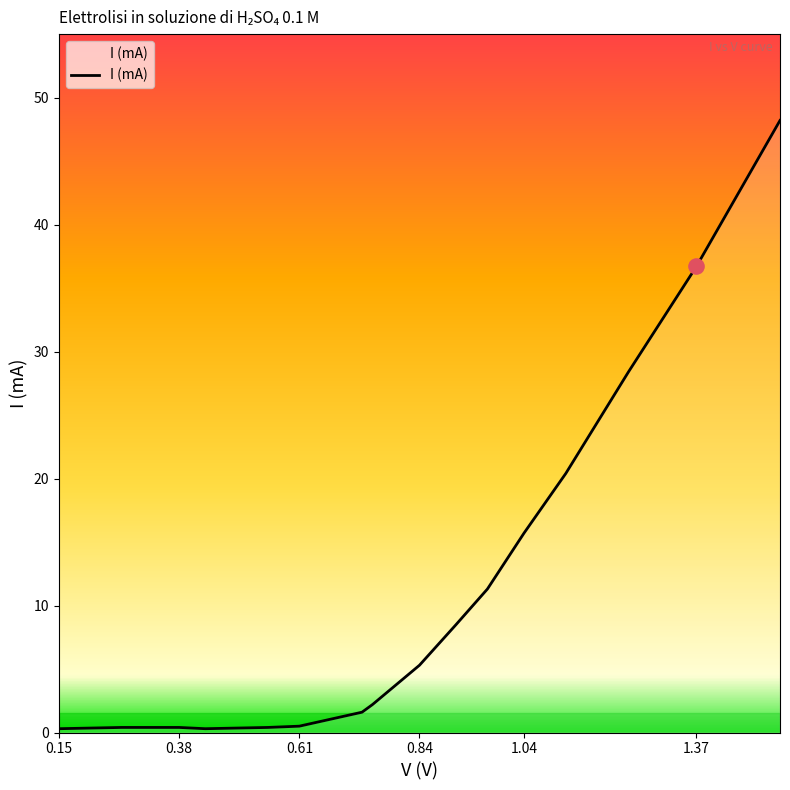

What is the maximum value shown in the chart?

48.2